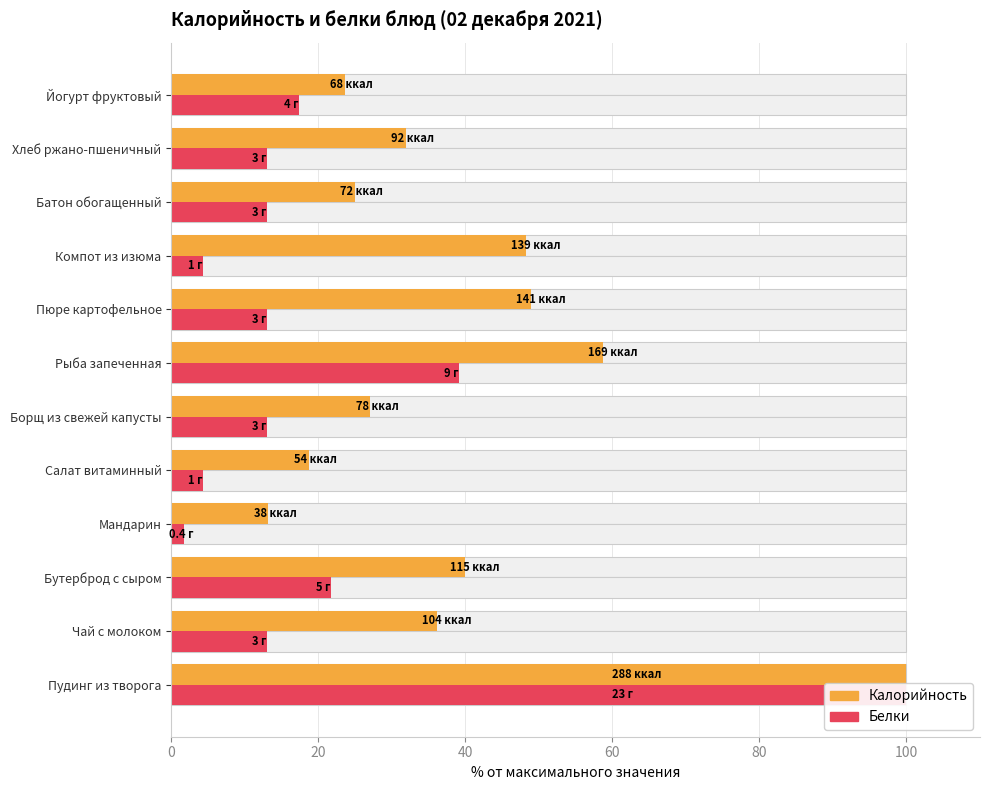

What is the value of the Калорийность bar at the 4th from the left?

13.2